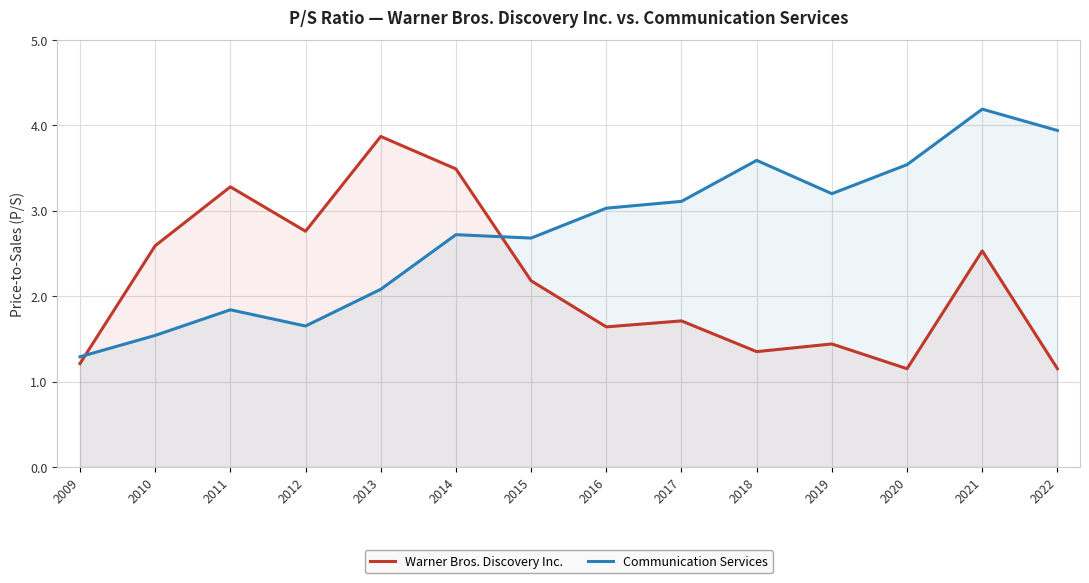

Which series ends up on top after the final intersection of Communication Services and Warner Bros. Discovery Inc.?

Communication Services